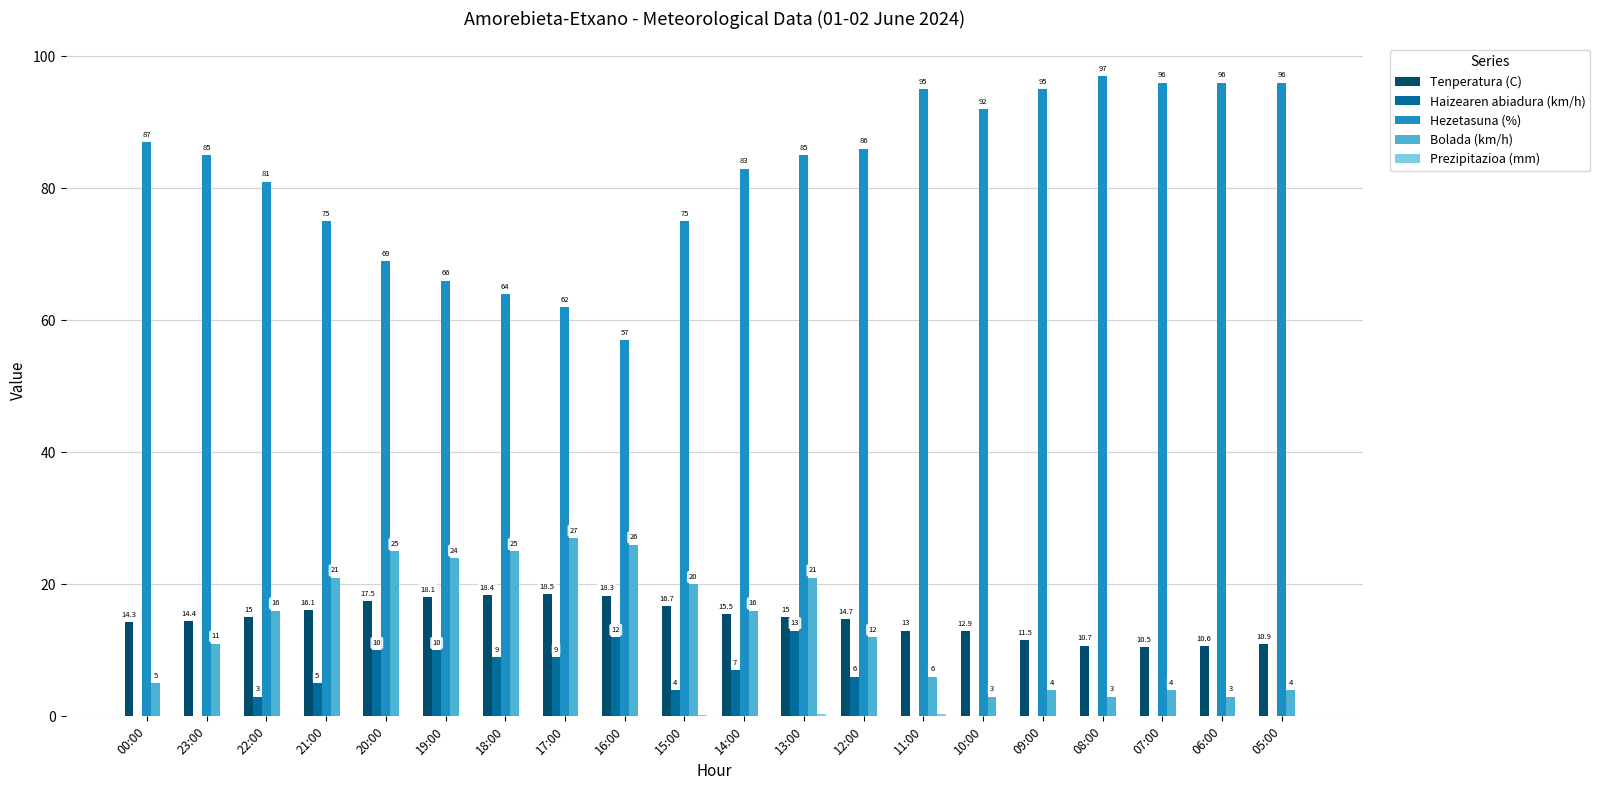

What is the sum of all Bolada (km/h) values?

276.0